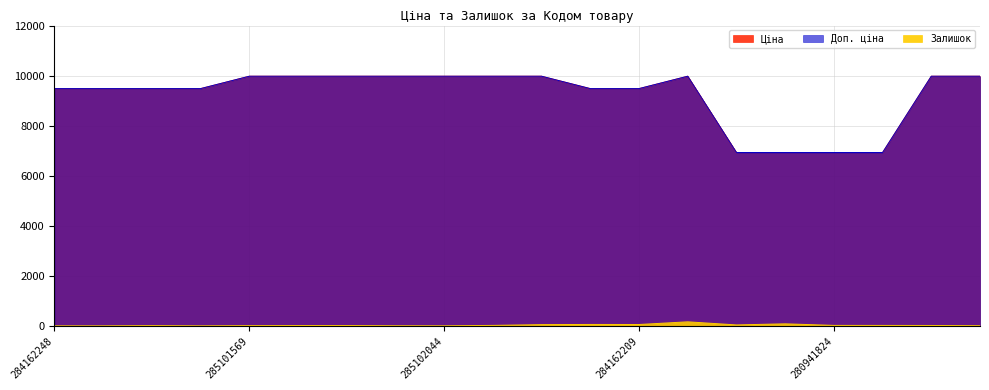

At which category is the sum across all series the highest?

272992170